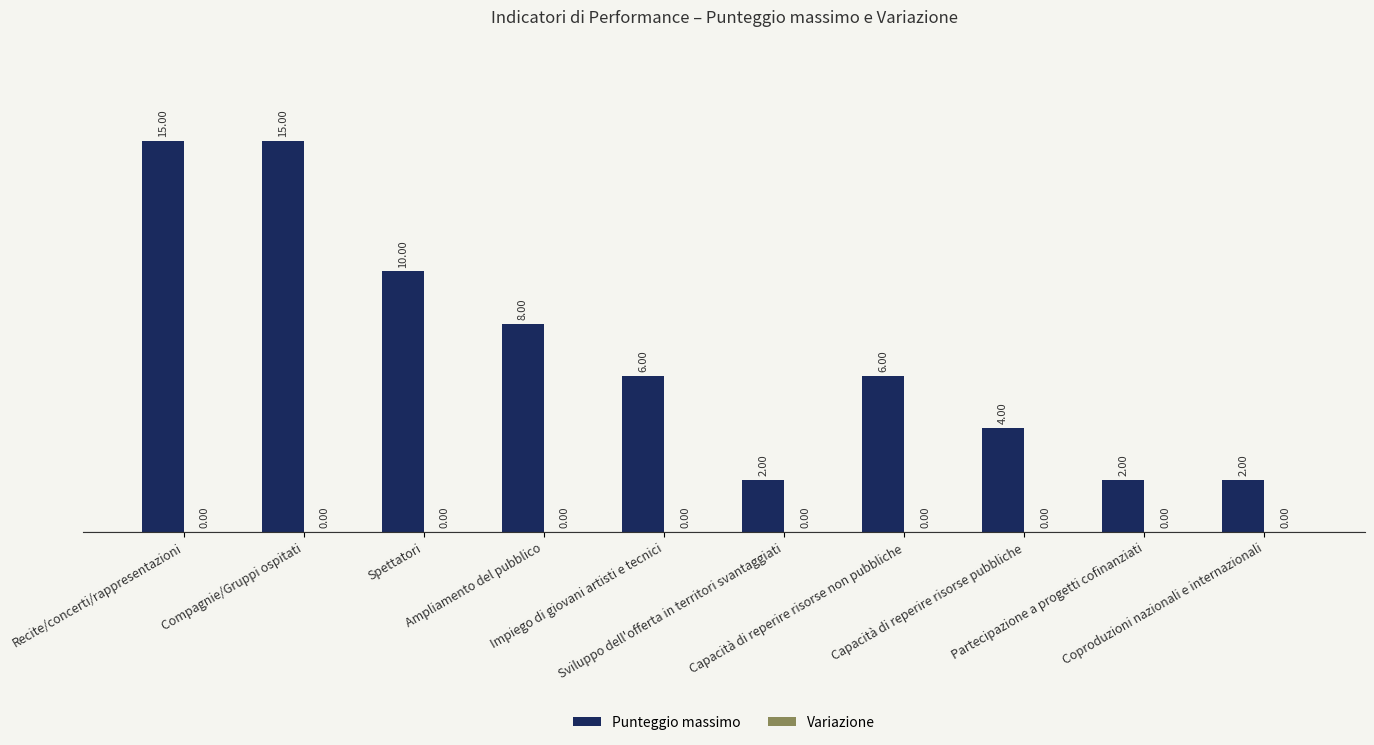

What is the greatest value displayed?

15